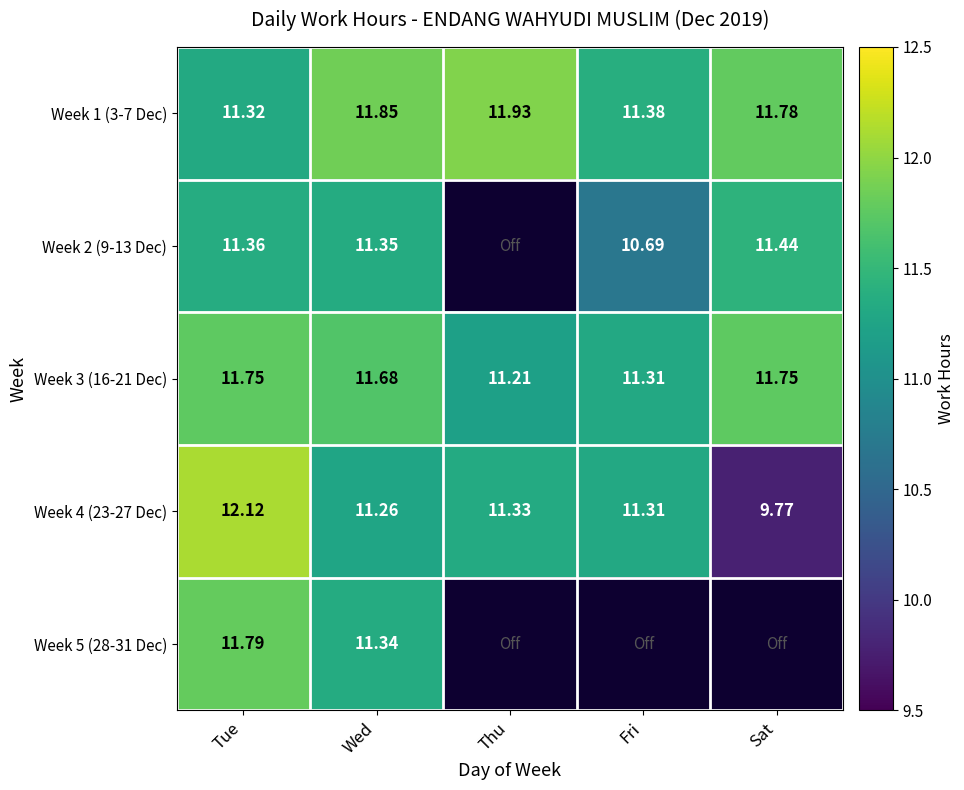

What is the difference between the maximum and minimum values in the Week 1 (3-7 Dec) series?

0.6